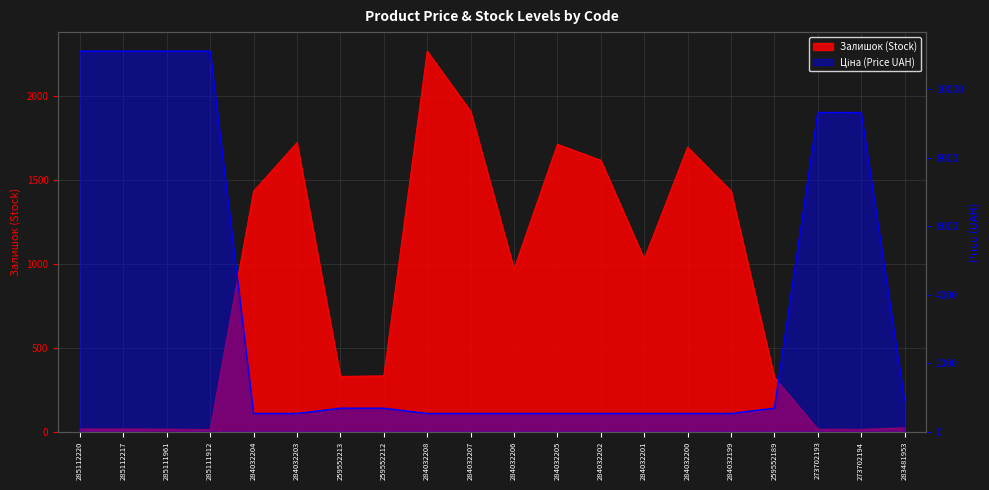

Reading left to right, extract all data points from this chart.

Ціна: 285112220=11113.6	285112217=11113.6	285111961=11113.6	285111912=11113.6	284032204=535.4	284032203=535.4	259552213=689.1	259552212=689.1	284032208=535.4	284032207=535.4	284032206=535.4	284032205=535.4	284032202=535.4	284032201=535.4	284032200=535.4	284032199=535.4	259552189=689.1	273702193=9321.4	273702194=9321.4	283481953=904.3
Залишок: 285112220=17.0	285112217=17.0	285111961=16.0	285111912=14.0	284032204=1432.0	284032203=1721.0	259552213=330.0	259552212=333.0	284032208=2265.0	284032207=1908.0	284032206=969.0	284032205=1711.0	284032202=1616.0	284032201=1029.0	284032200=1694.0	284032199=1433.0	259552189=323.0	273702193=16.0	273702194=15.0	283481953=24.0